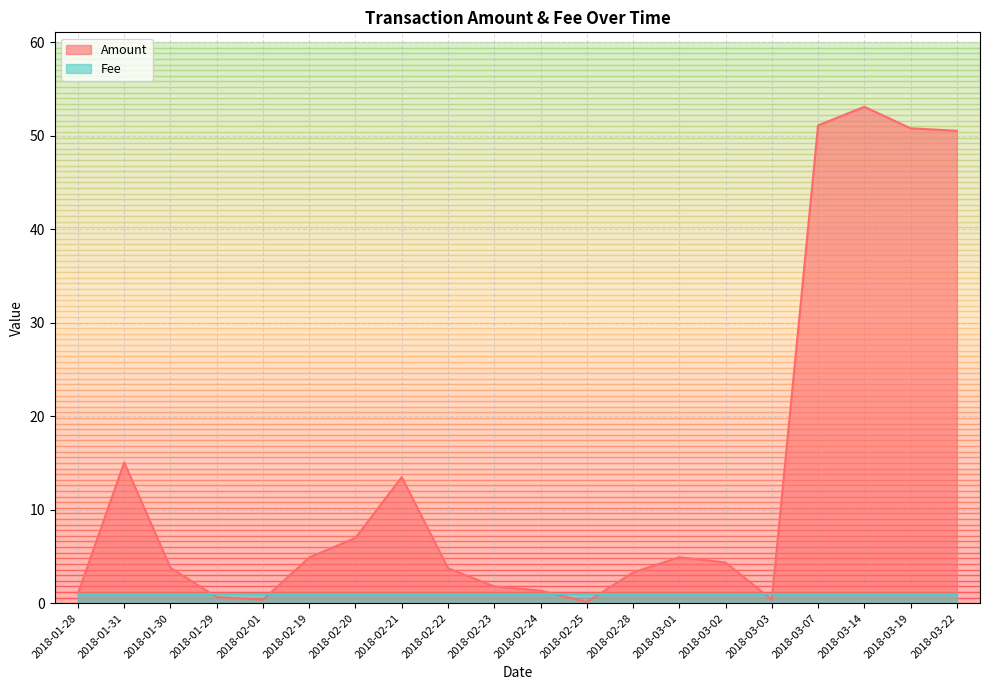

At which label does the data first exceed 4?

2018-01-31